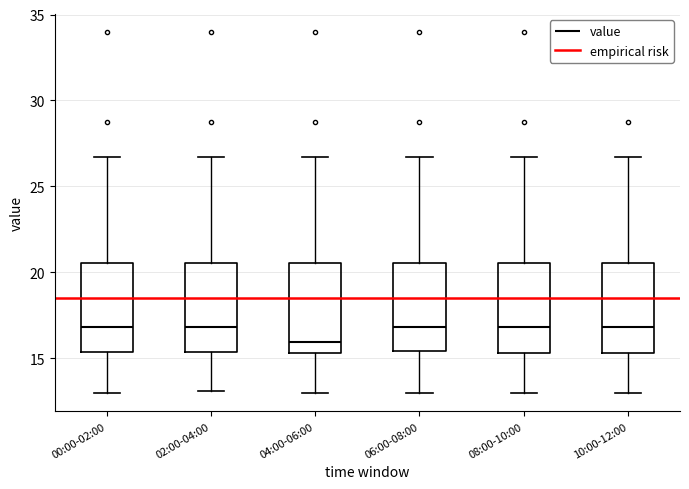

Where is the upper edge of the box for 04:00-06:00 on the y-axis? The values are not printed on the chart, so give them approximately, as read against the axis.

20.5